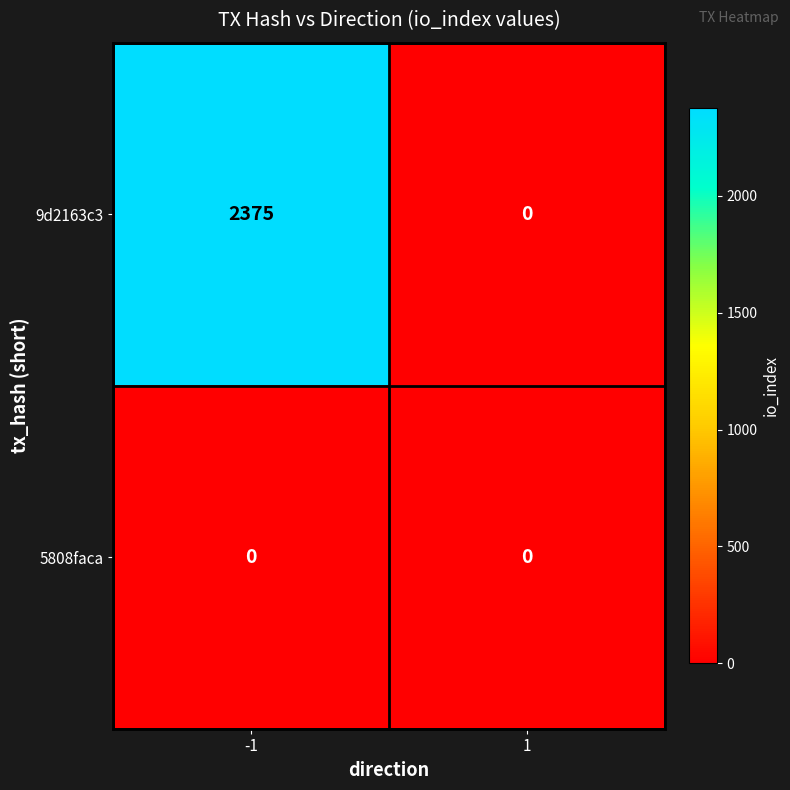

Rank the series at -1 from lowest to highest value.

5808faca, 9d2163c3